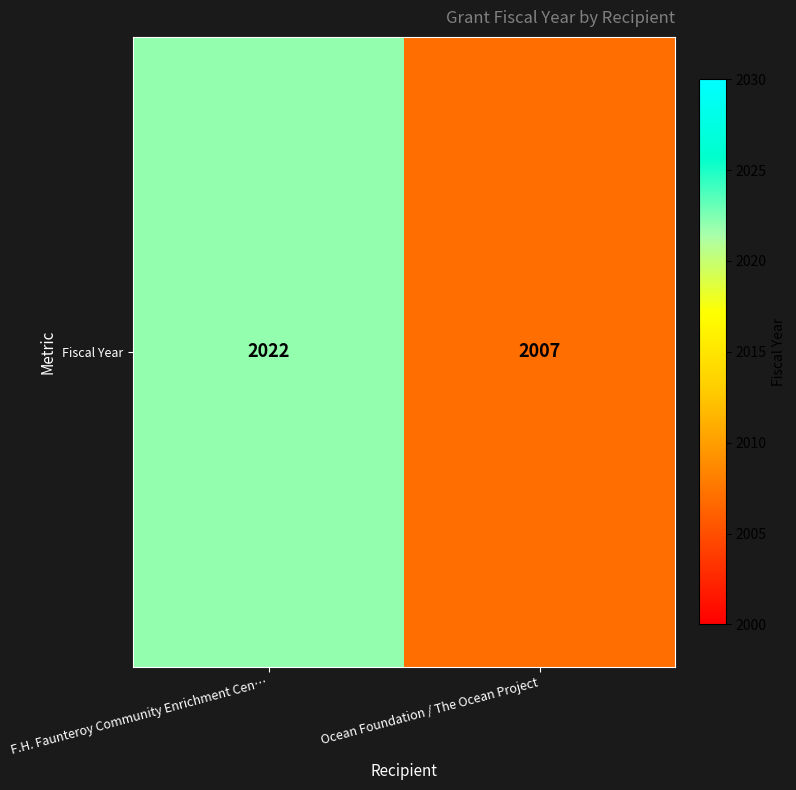

What is the smallest value displayed?

2007